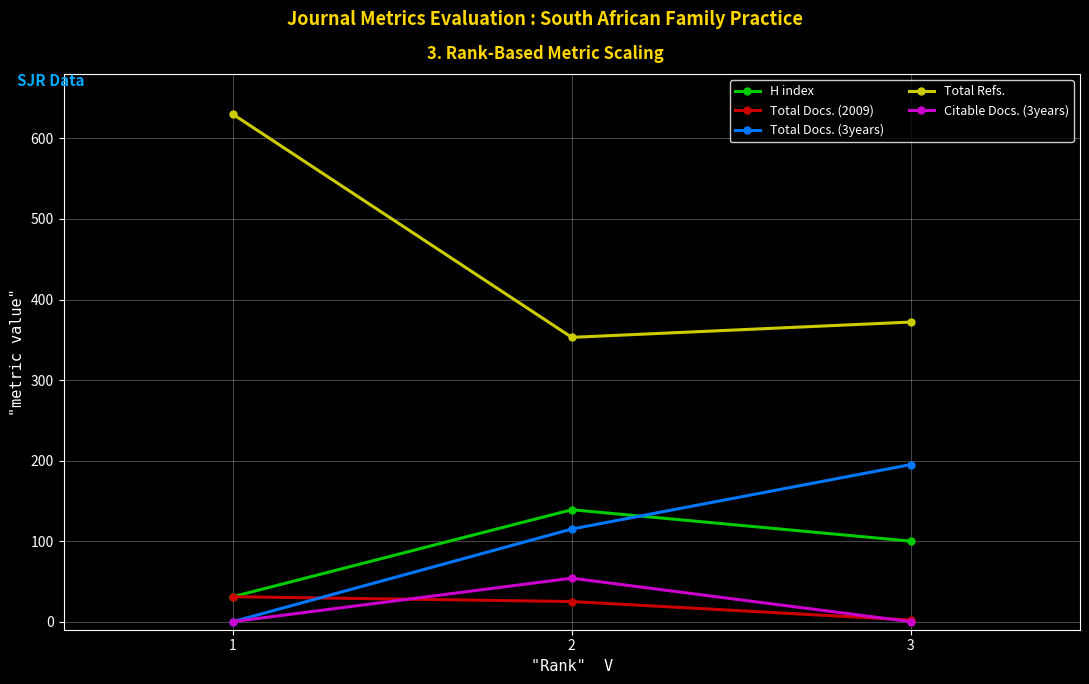

List the series in order of their peak value, highest first.

Total Refs., Total Docs. (3years), H index, Citable Docs. (3years), Total Docs. (2009)